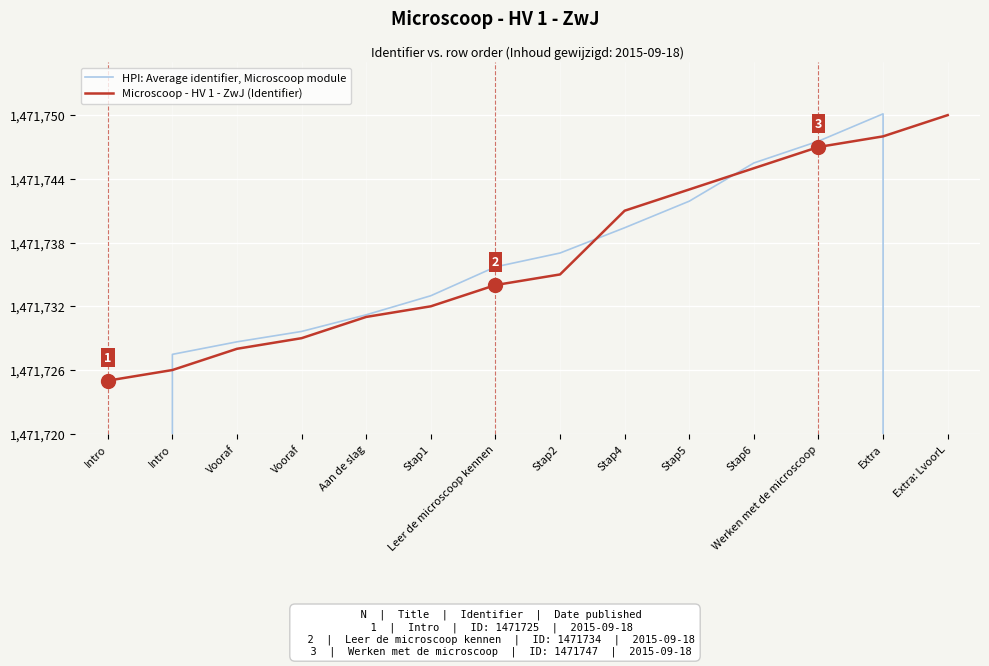

What is the sum of the Microscoop - HV 1 - ZwJ (Identifier) values at Stap5 and Aan de slag?

2943474